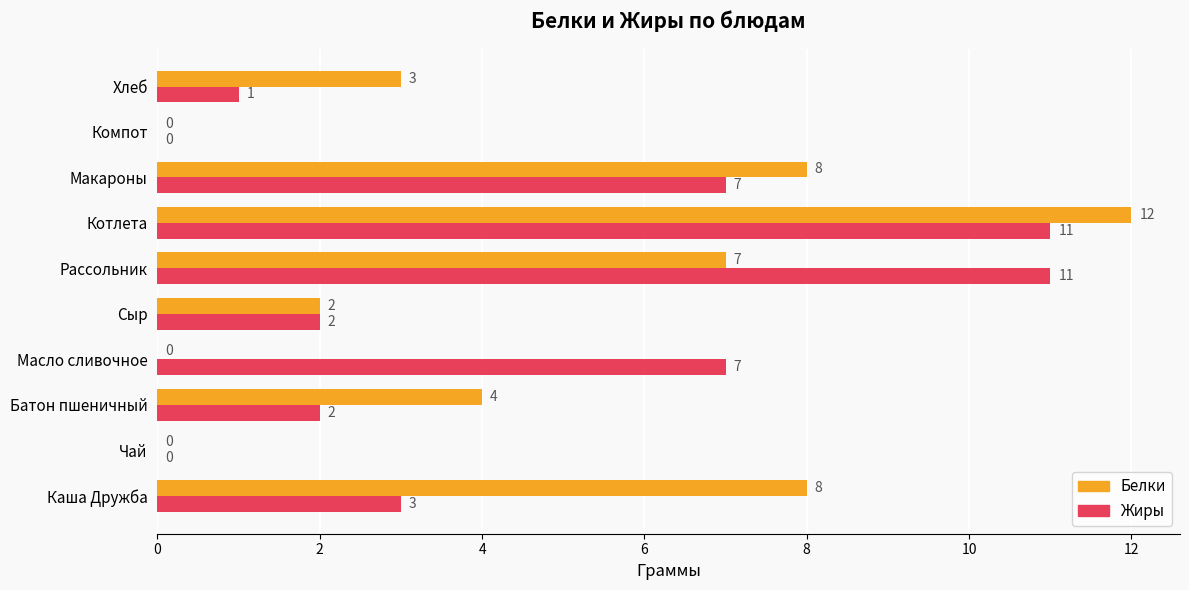

At which category does the chart reach its peak across all series?

Котлета